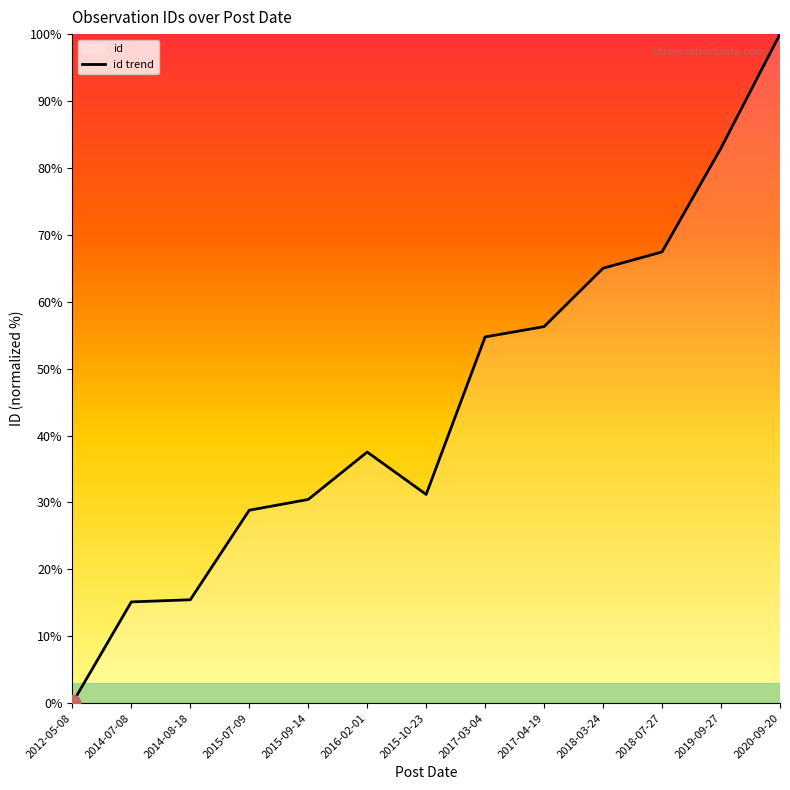

What is the greatest value displayed?

100.0